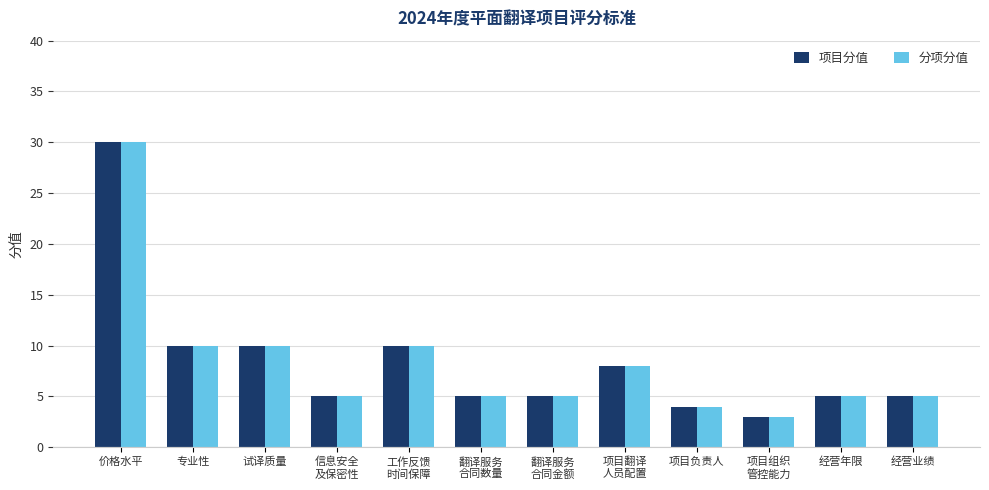

Which label corresponds to the largest value in the chart?

价格水平